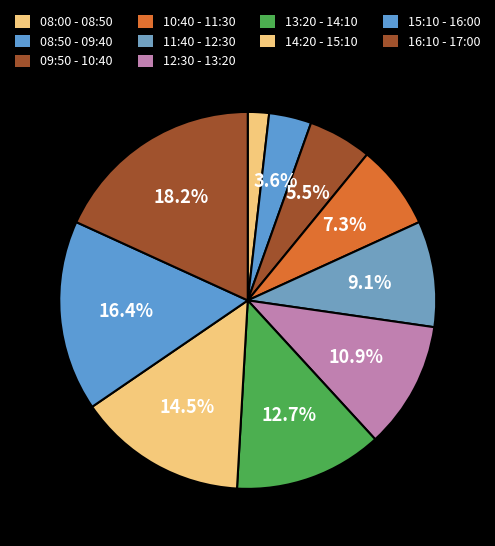

Does 09:50 - 10:40 account for over 50% of the chart?

No